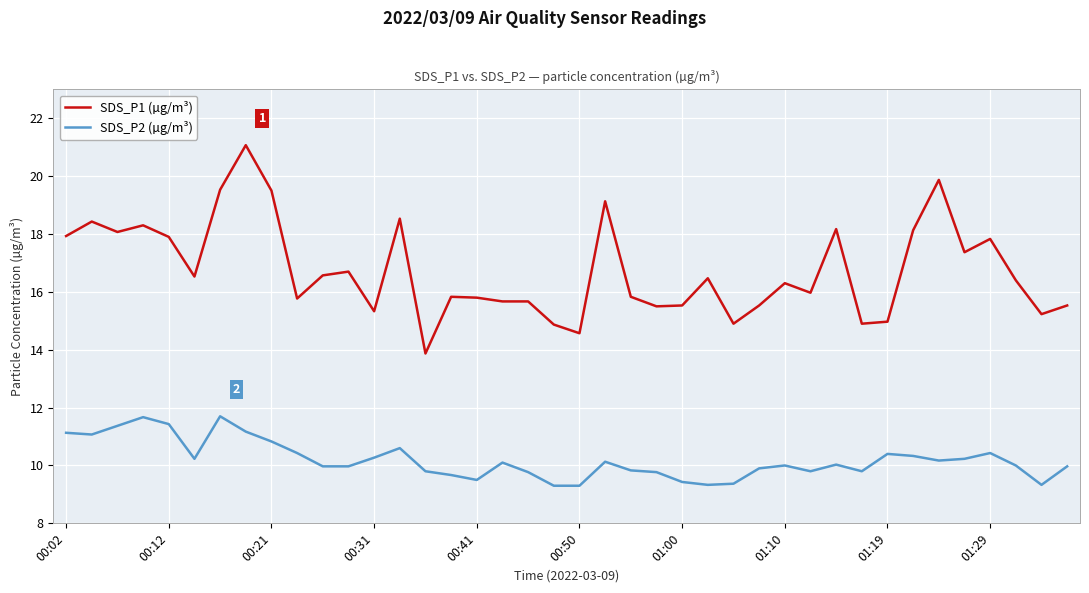

True or false: SDS_P2 (µg/m³) and SDS_P1 (µg/m³) cross at least once.

False